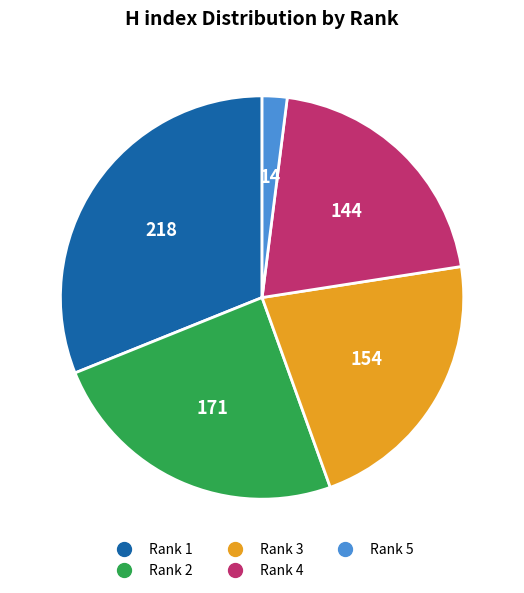

Which has a higher value, Rank 3 or Rank 4?

Rank 3